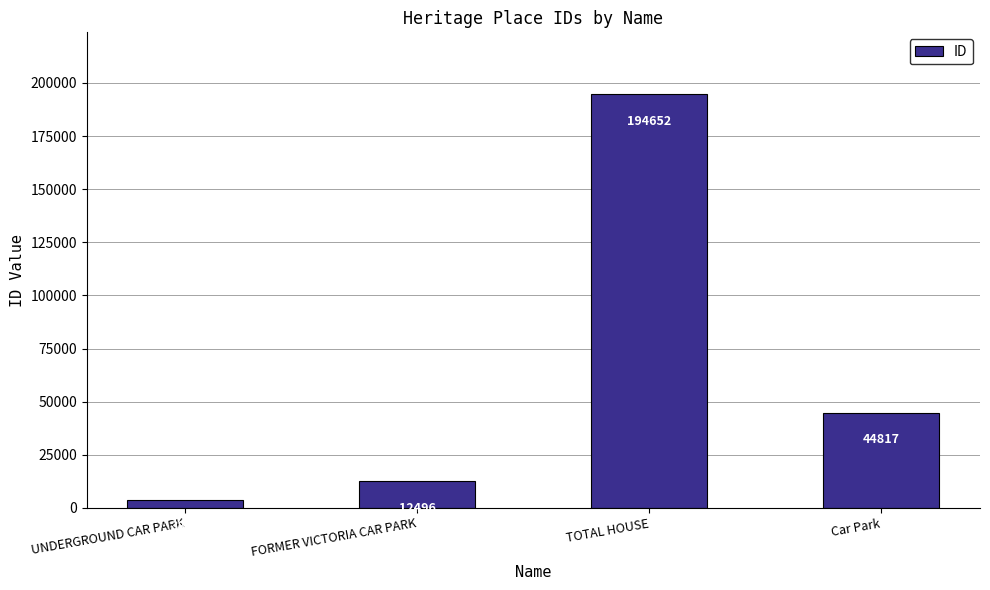

Are the bars grouped side by side (vs. stacked)?

No